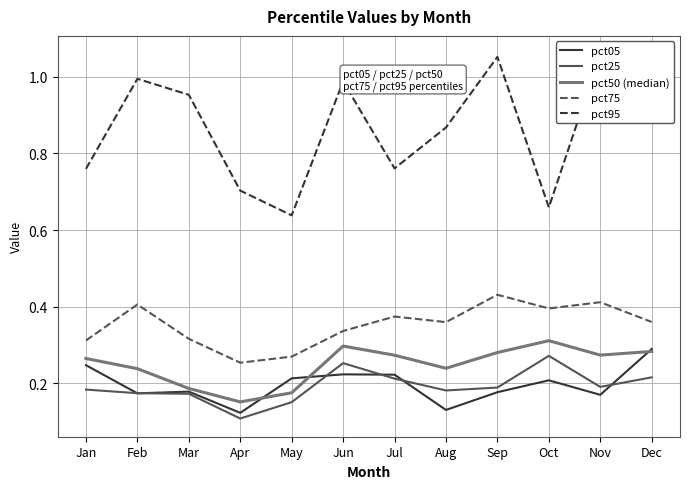

Which series has the widest spread of values?

pct95